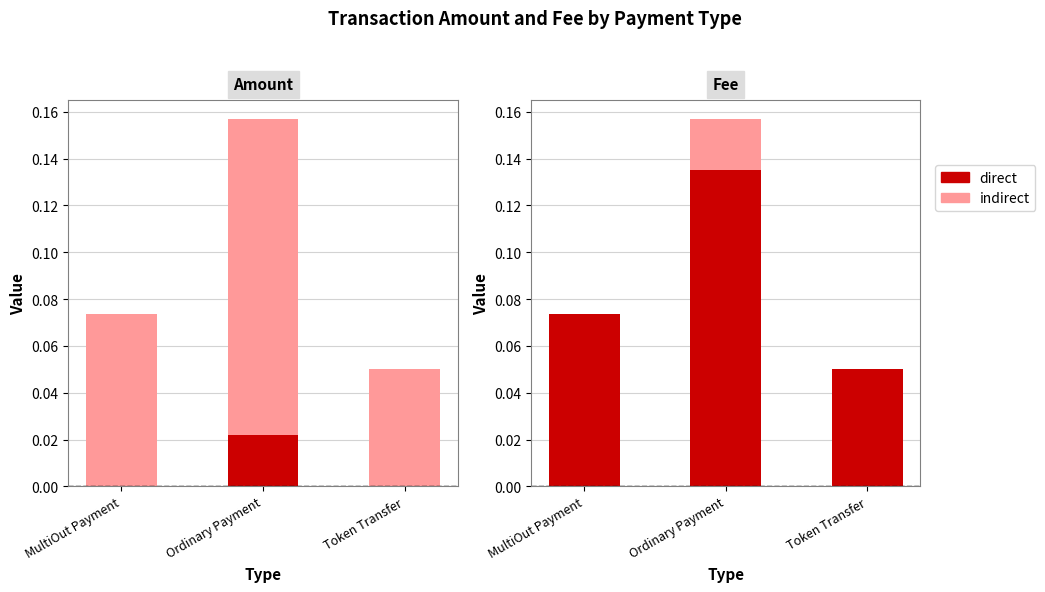

The value of direct at MultiOut Payment is 0.0. True or false?

False